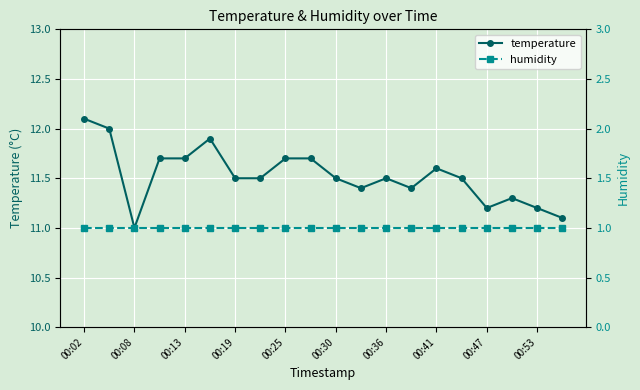

The temperature series shows 4.9 at 00:30. True or false?

False